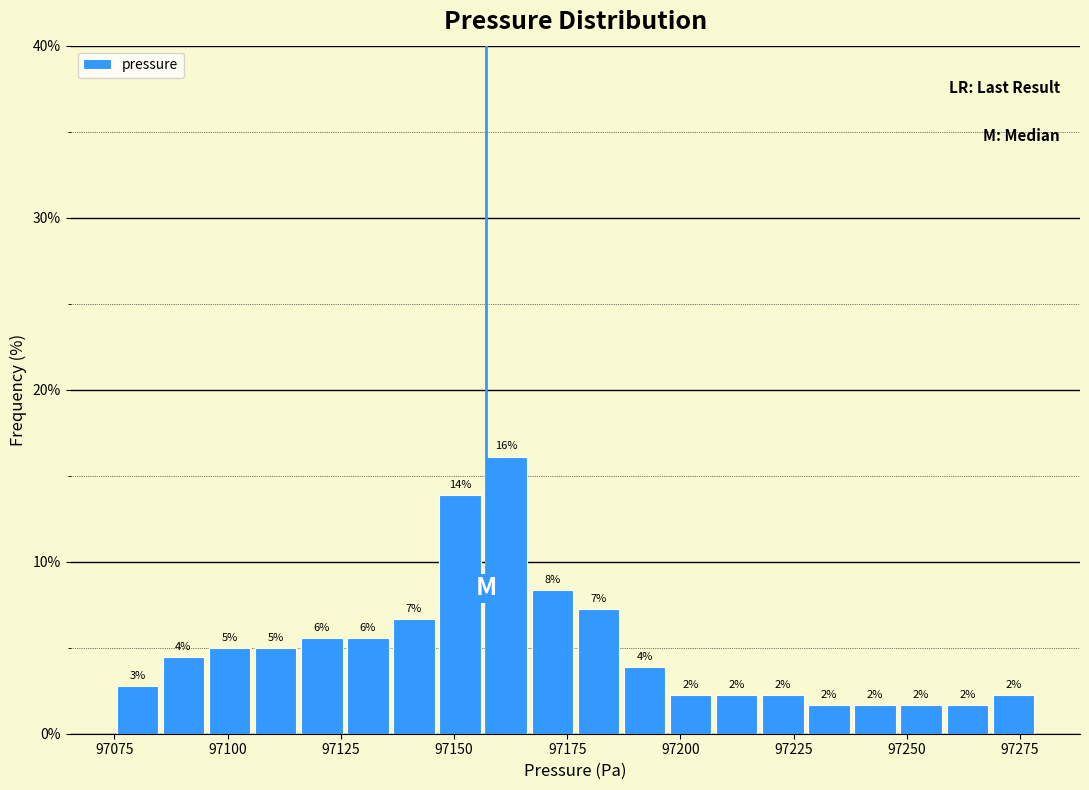

Read against the x-axis, roughly where is the centre of the tallest bar?

97160